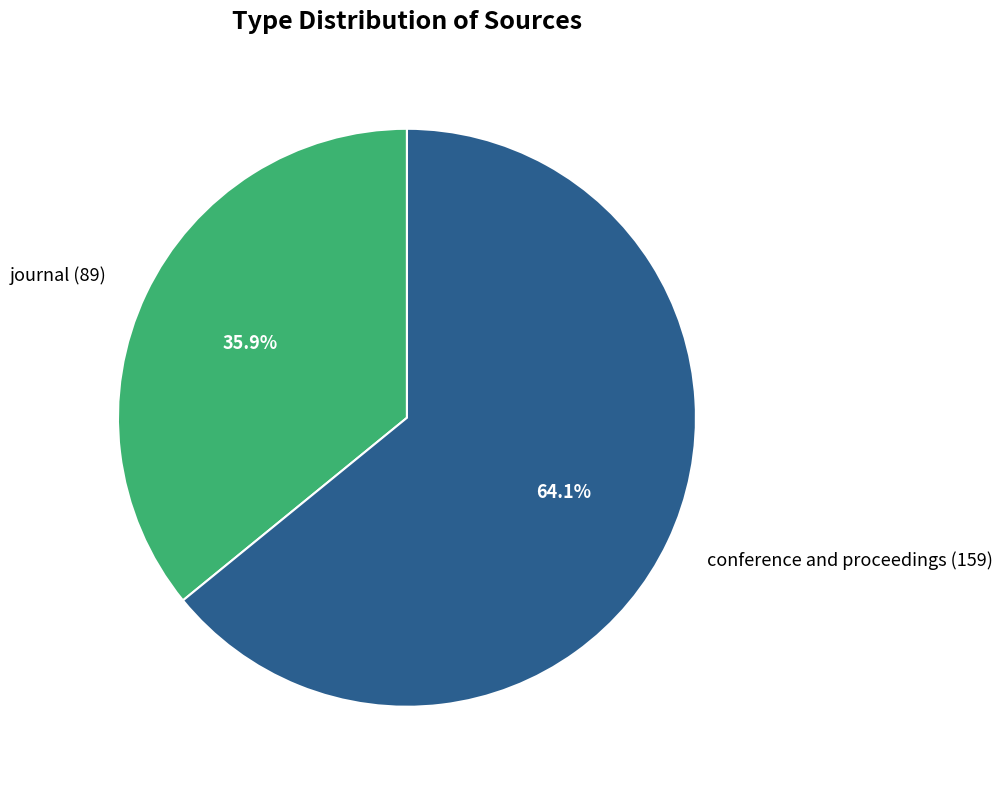

True or false: conference and proceedings accounts for 50% of the total.

False